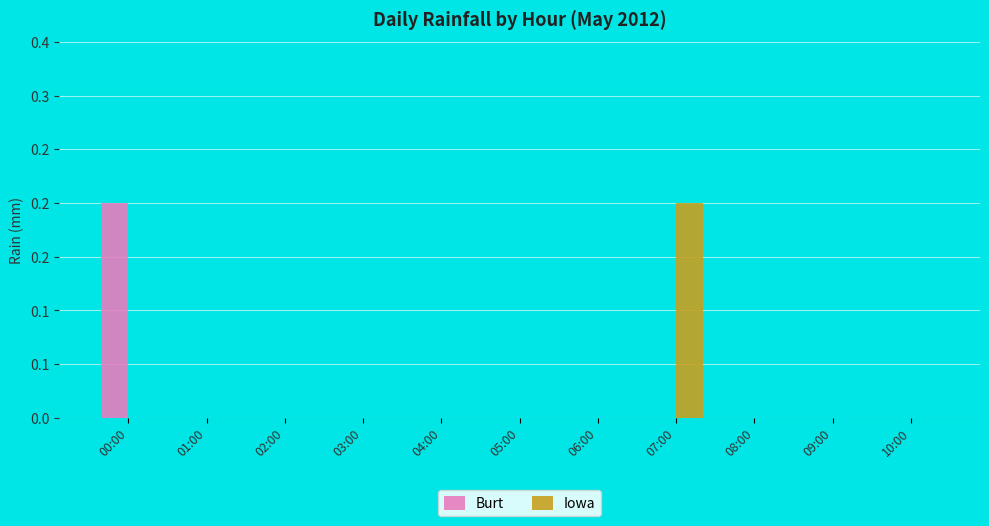

What are all the series names shown in the legend?

Burt, Iowa